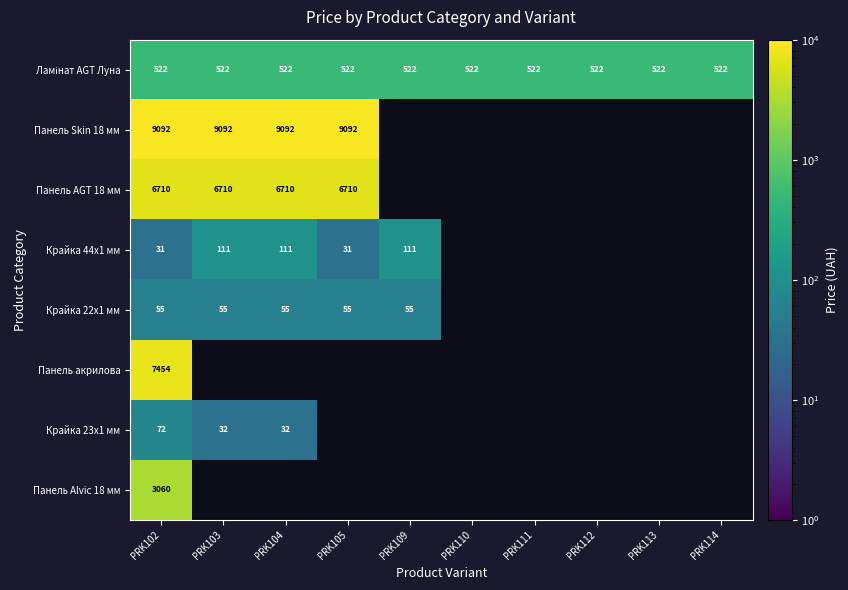

What is the difference between the highest and lowest values at PRK109?

467.0